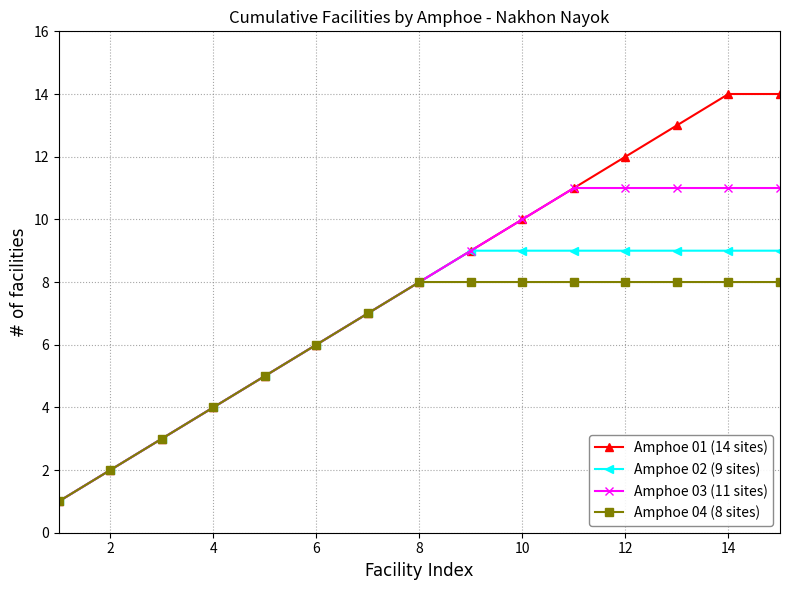

List the series in order of their overall mean, highest first.

Amphoe 01 (14 sites), Amphoe 03 (11 sites), Amphoe 02 (9 sites), Amphoe 04 (8 sites)